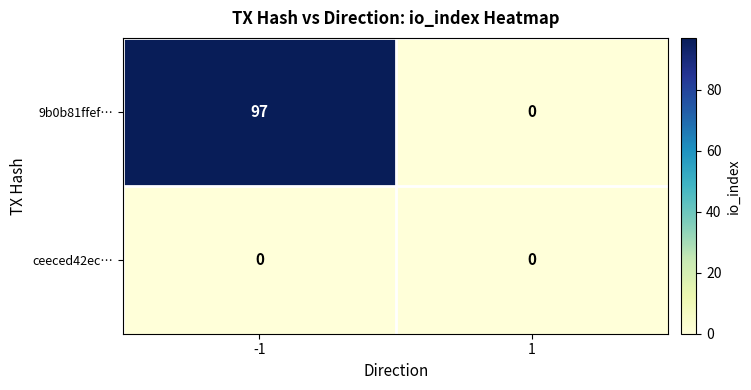

Rank the series at -1 from lowest to highest value.

ceeced42ec…, 9b0b81ffef…